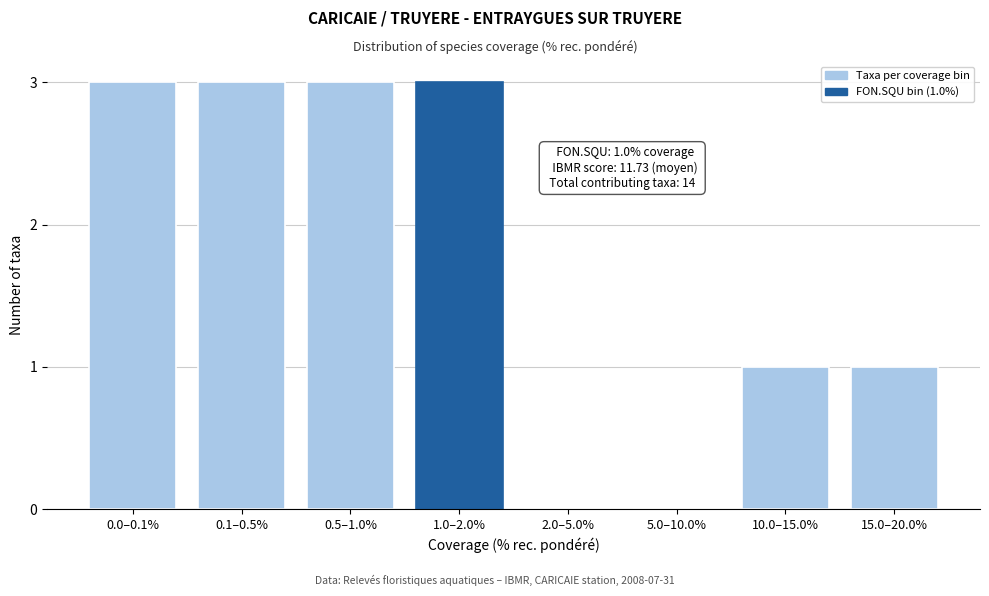

Reading left to right, transcribe all the data shown in this chart.

0.0–0.1%=3	0.1–0.5%=3	0.5–1.0%=3	1.0–2.0%=3	2.0–5.0%=0	5.0–10.0%=0	10.0–15.0%=1	15.0–20.0%=1